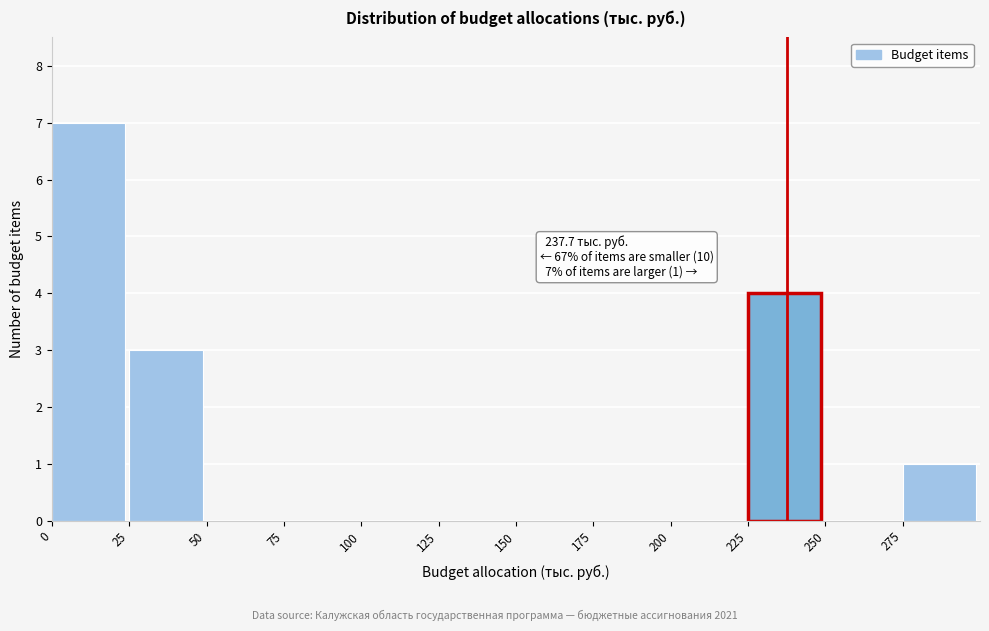

Which range on the x-axis has the tallest bar?

0 to 25